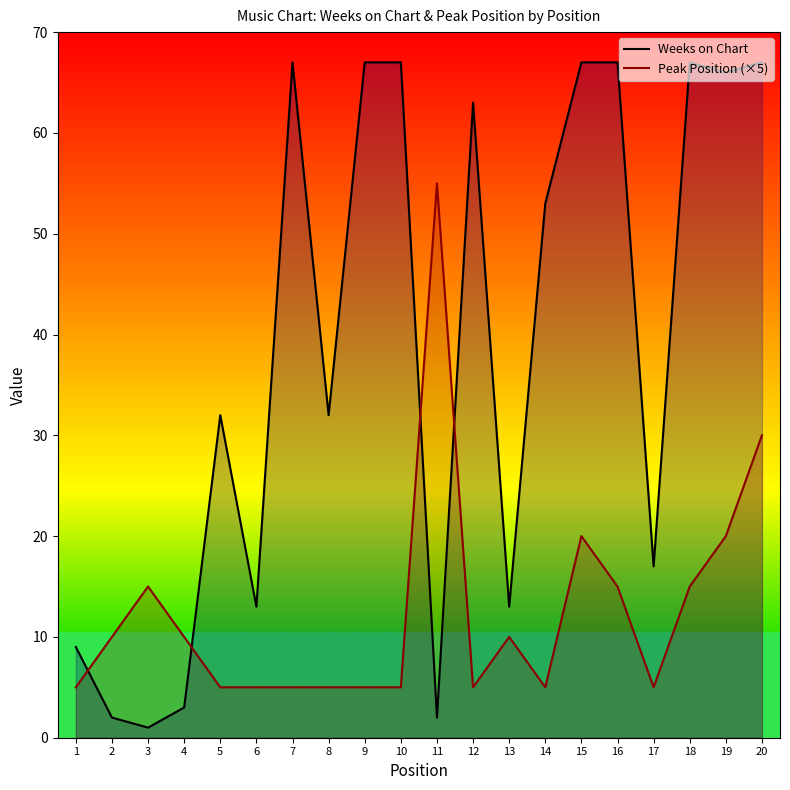

What is the sum of the Peak Position (×5) values at 16 and 10?

20